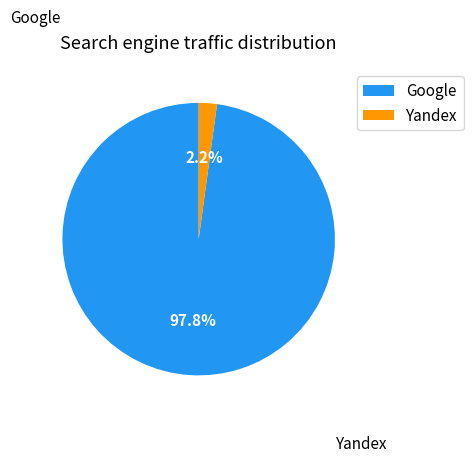

Does Yandex represent more than half of the total?

No